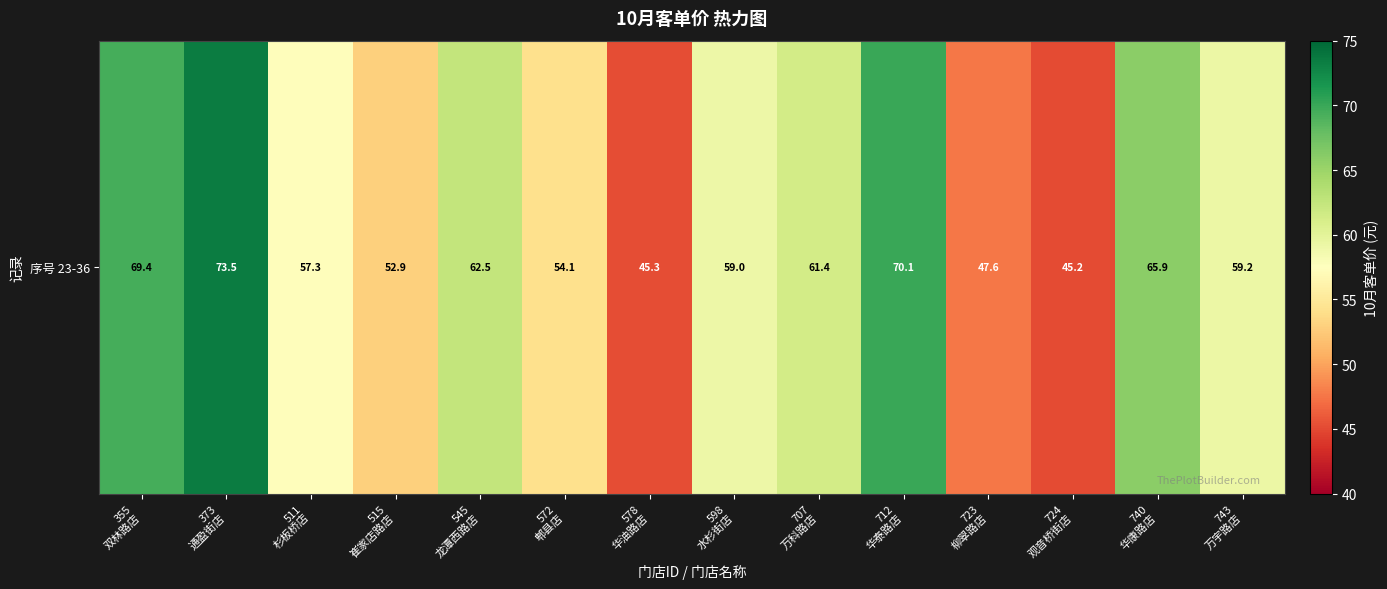

Reading left to right, what are all the values shown in this chart?

69.4	73.5	57.3	52.9	62.5	54.1	45.3	59.0	61.4	70.1	47.6	45.2	65.9	59.2